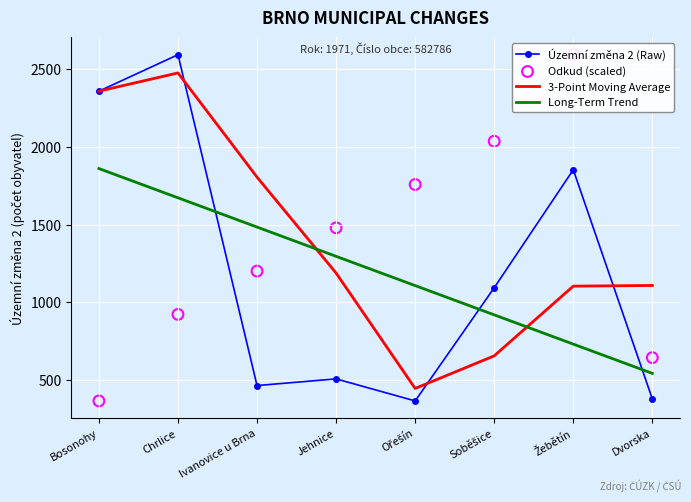

Which series has the largest total across all categories?

3-Point Moving Average